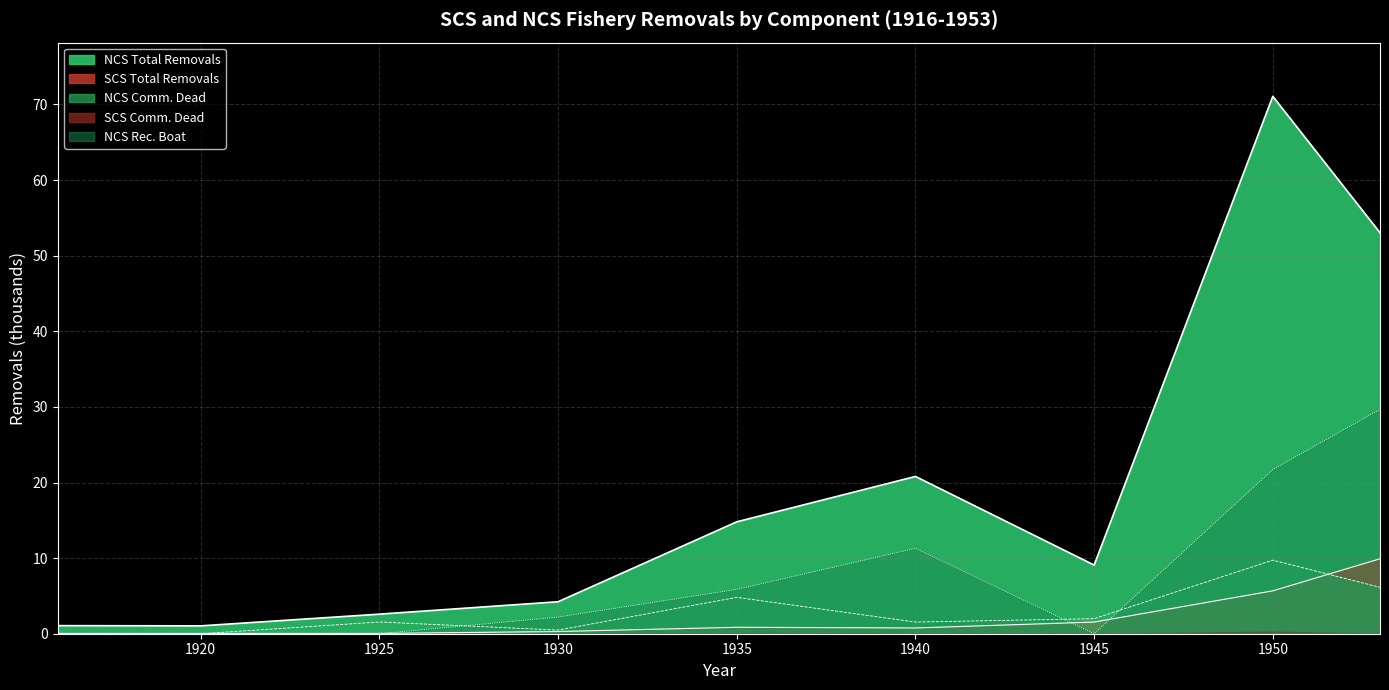

True or false: NCS Comm. Dead and NCS Rec. Boat cross at least once.

True